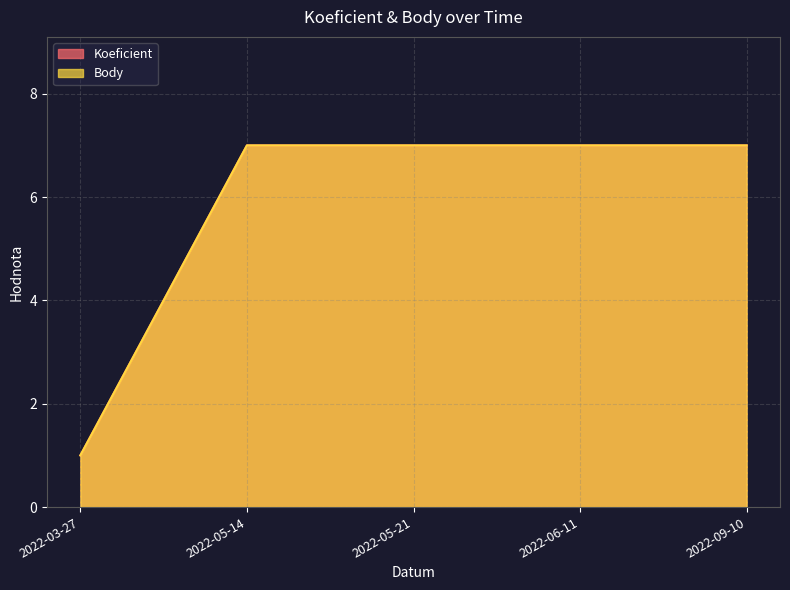

Which series has the widest spread of values?

Koeficient